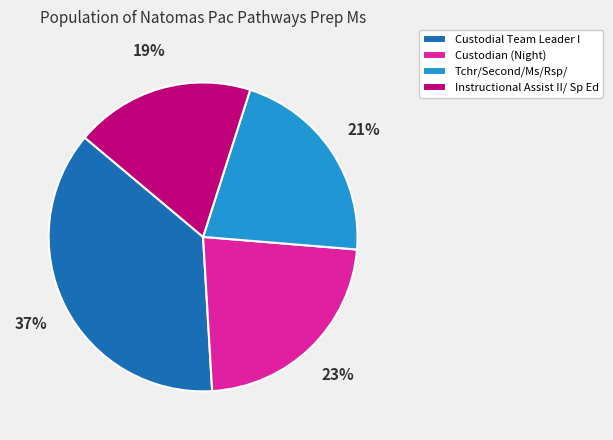

How many segments does this pie chart have?

4